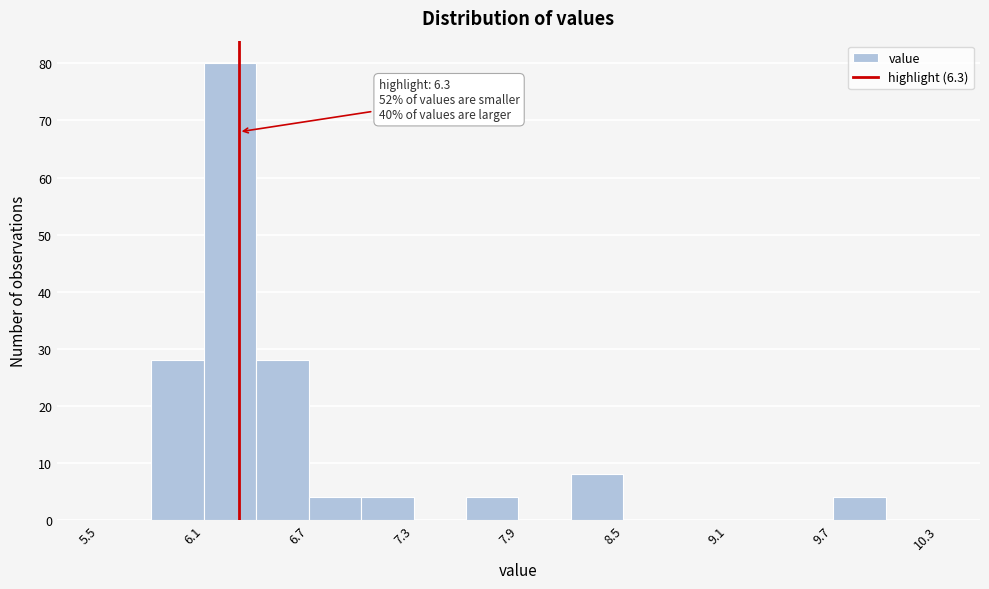

Read against the x-axis, roughly where is the centre of the tallest bar?

6.3